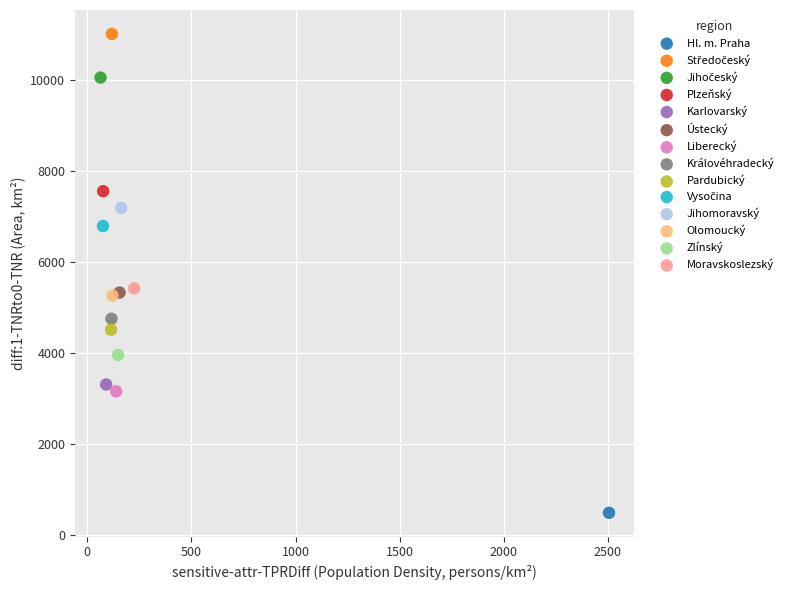

Which series contains the lowest Y value?

Hl. m. Praha